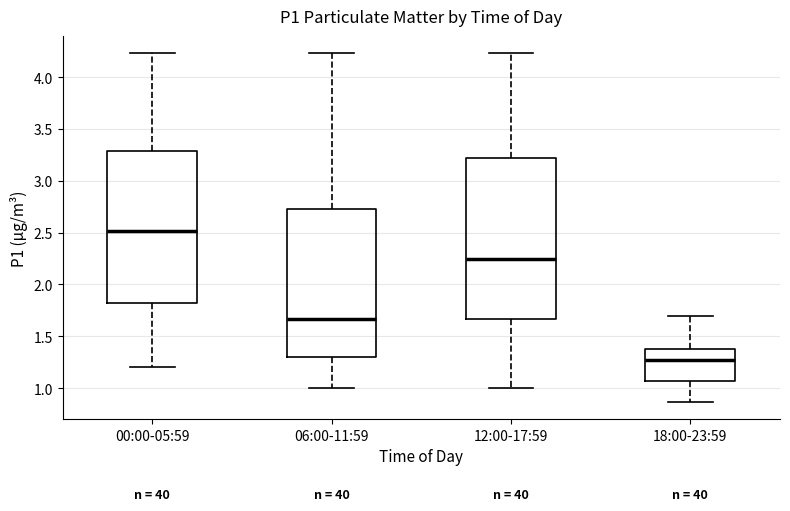

Reading left to right, read every box against the y-axis: the position of its median line, the range the box covers, and the ends of its whiskers. The values are not printed on the chart, so give them approximately, as read against the axis.

00:00-05:59: median 2.50, box 1.80 to 3.30, whiskers 1.20 to 4.25
06:00-11:59: median 1.65, box 1.30 to 2.75, whiskers 1.00 to 4.25
12:00-17:59: median 2.25, box 1.65 to 3.20, whiskers 1.00 to 4.25
18:00-23:59: median 1.25, box 1.05 to 1.40, whiskers 0.85 to 1.70